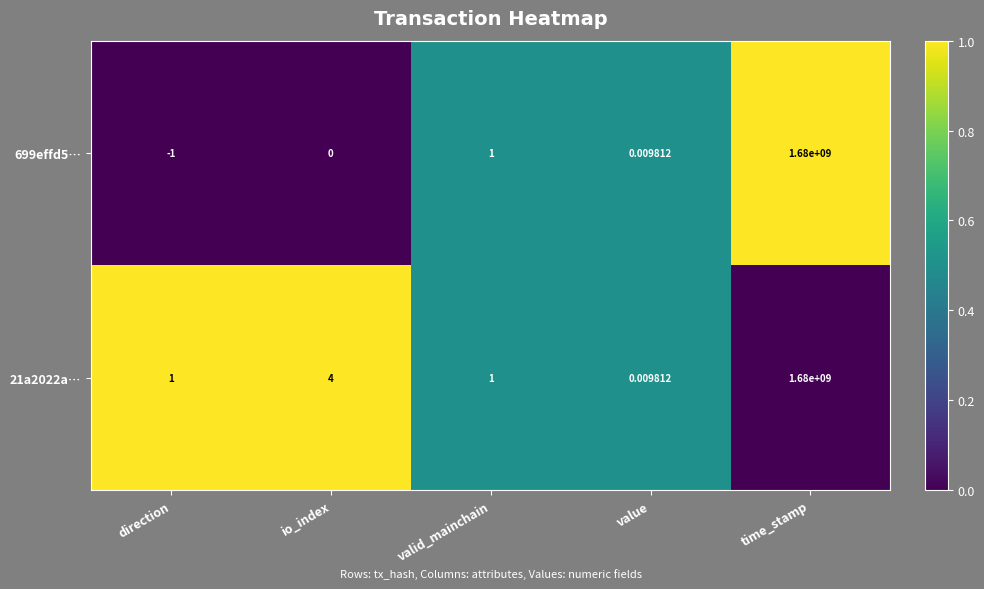

Which category has the lowest value in the 21a2022a… series?

value